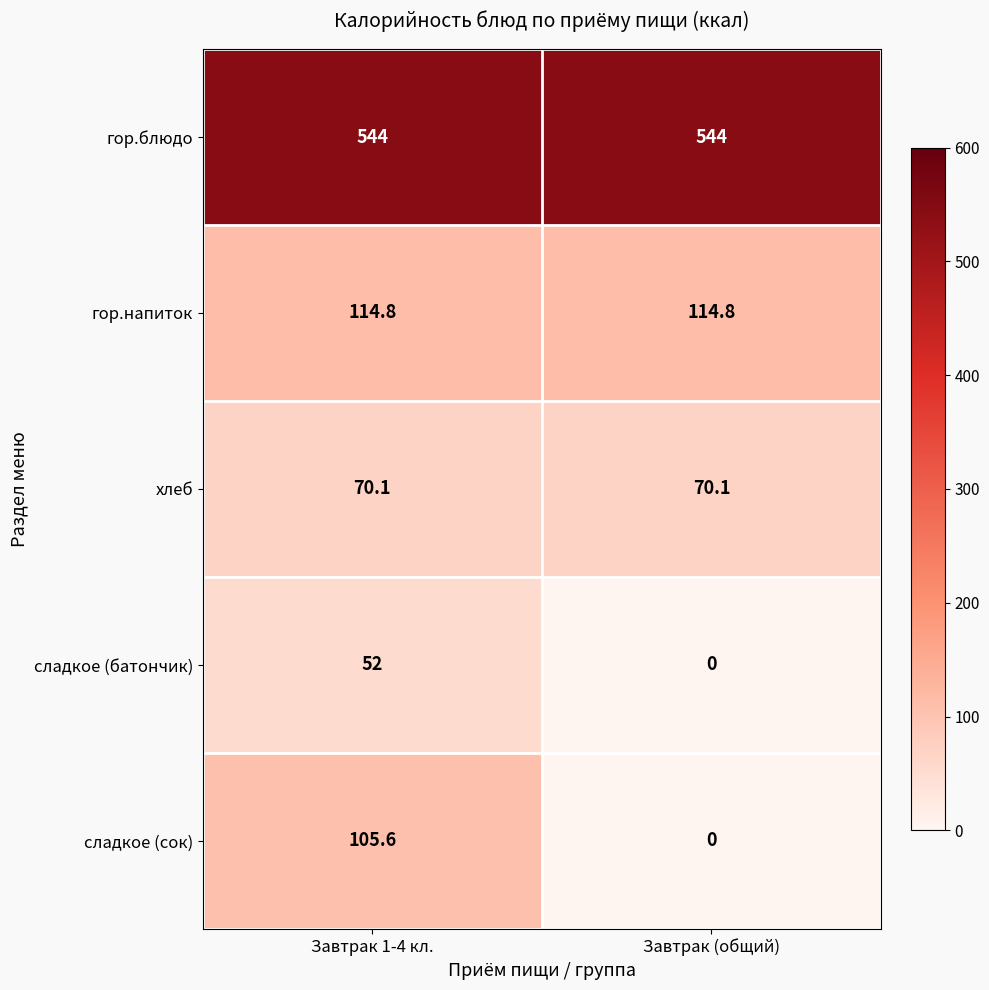

Reading right to left, extract all data points from this chart.

гор.блюдо: Завтрак (общий)=544.0	Завтрак 1-4 кл.=544.0
гор.напиток: Завтрак (общий)=114.8	Завтрак 1-4 кл.=114.8
хлеб: Завтрак (общий)=70.1	Завтрак 1-4 кл.=70.1
сладкое (батончик): Завтрак (общий)=0.0	Завтрак 1-4 кл.=52.0
сладкое (сок): Завтрак (общий)=0.0	Завтрак 1-4 кл.=105.6